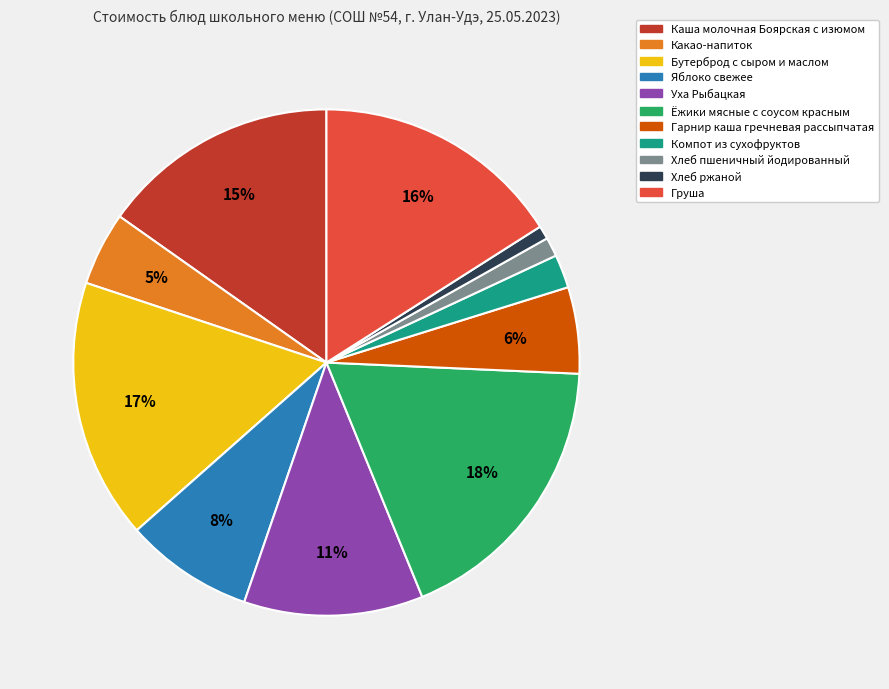

The Бутерброд с сыром и маслом slice represents 22% of the pie. True or false?

False